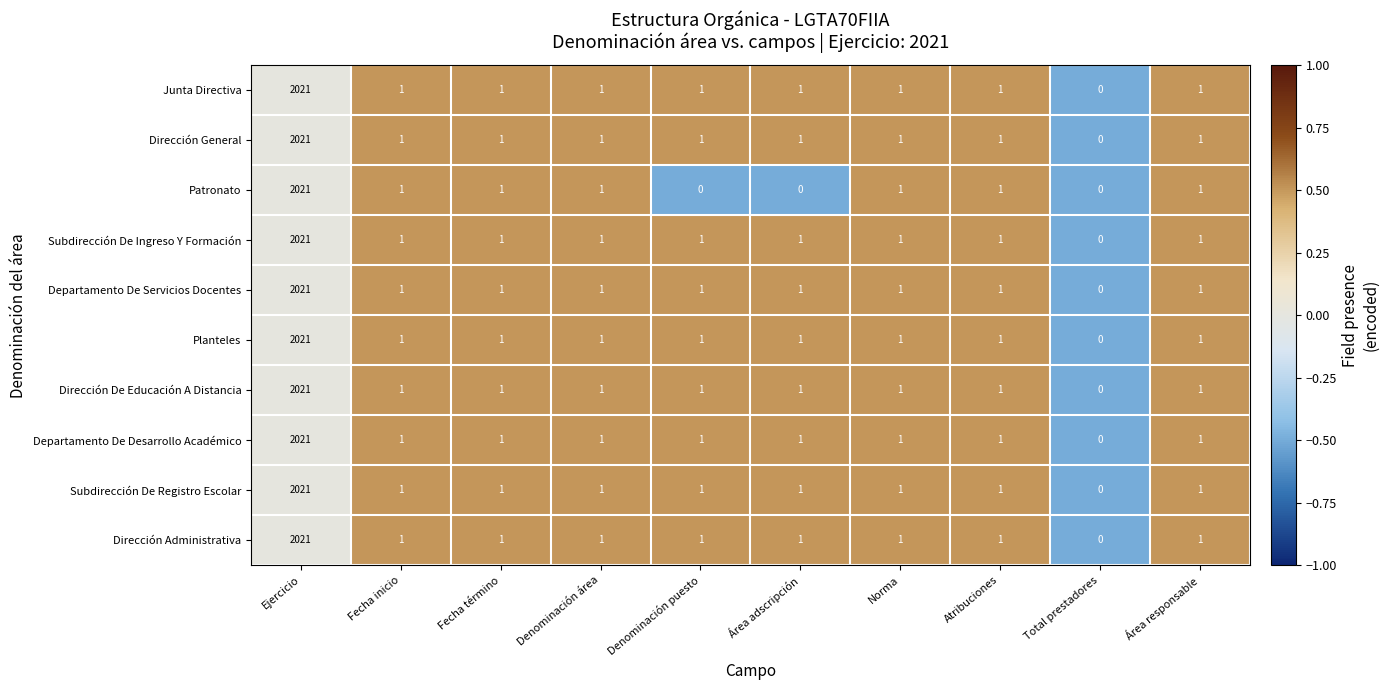

What is the highest value of the Departamento De Servicios Docentes series?

2021